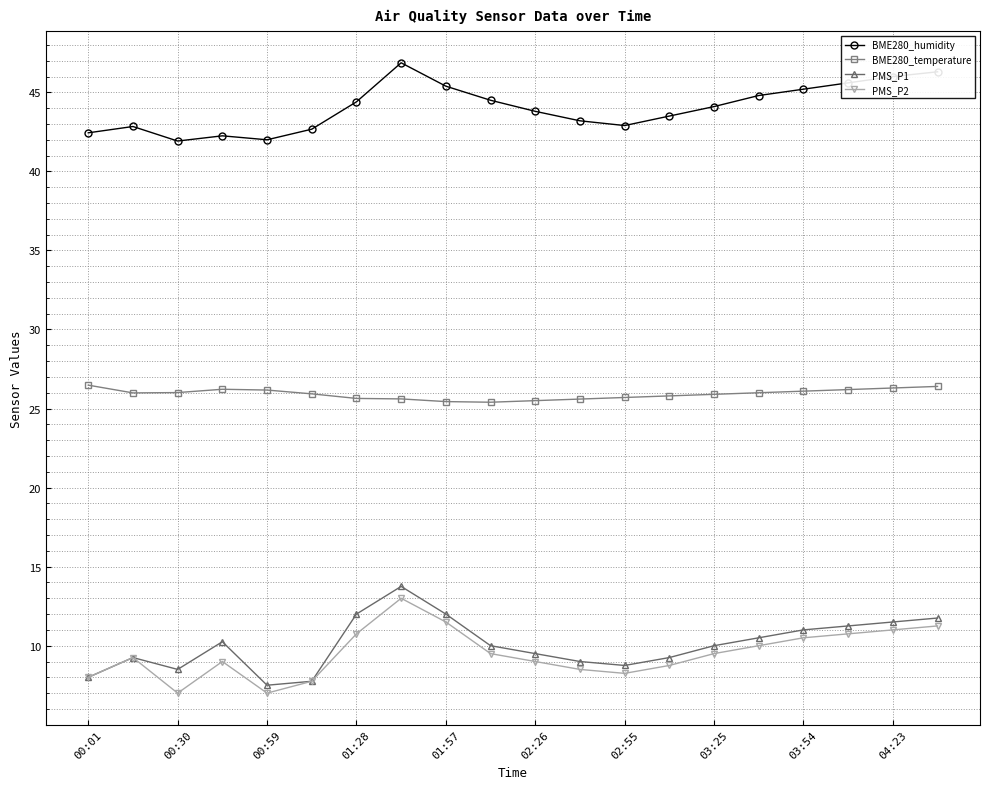

What are all the series names shown in the legend?

BME280_humidity, BME280_temperature, PMS_P1, PMS_P2